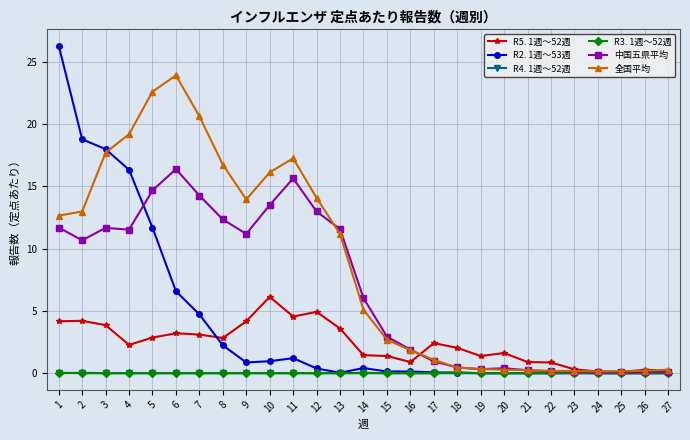

Does the chart have visible grid lines?

Yes